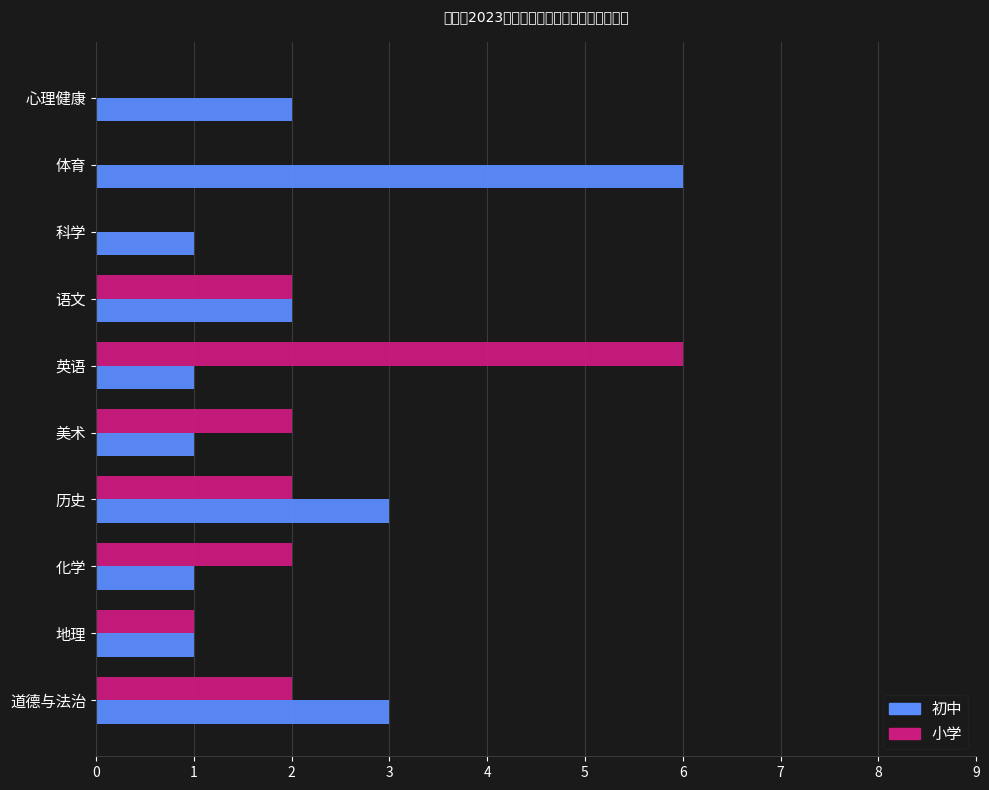

What is the sum of the 初中 values at 科学 and 体育?

7